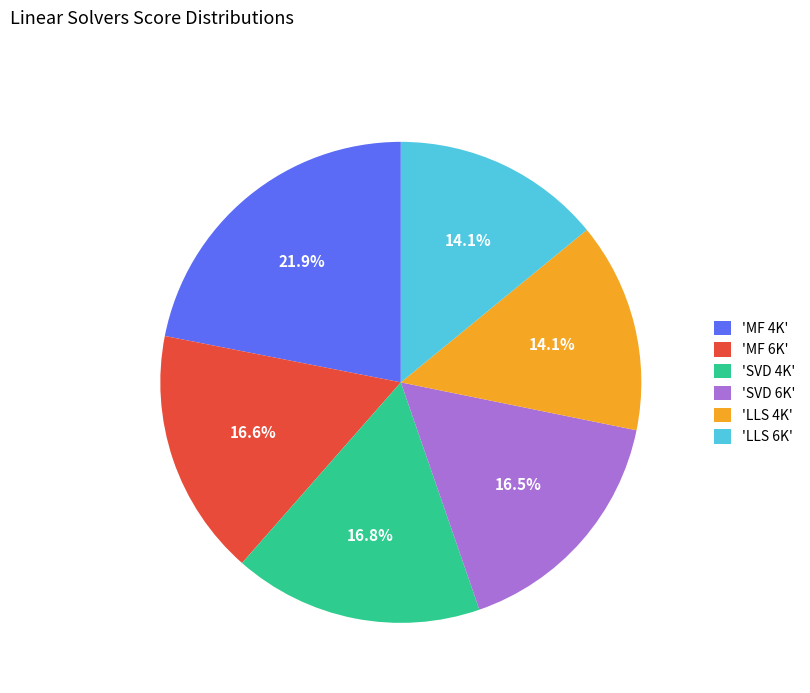

Approximately how many times larger is the value at 'LLS 4K' compared to 'LLS 6K'?

1.0